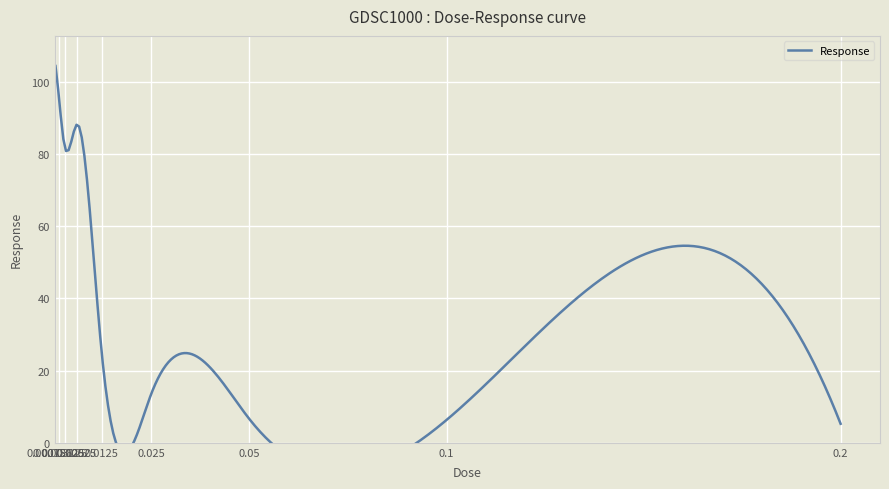

Where is the first local minimum?

0.003125